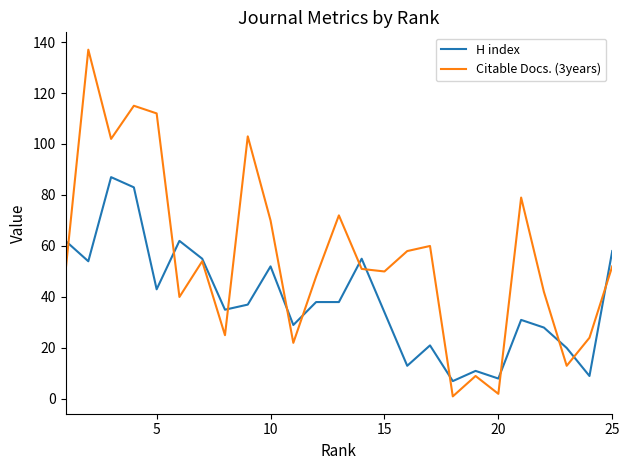

What are all the series names shown in the legend?

H index, Citable Docs. (3years)